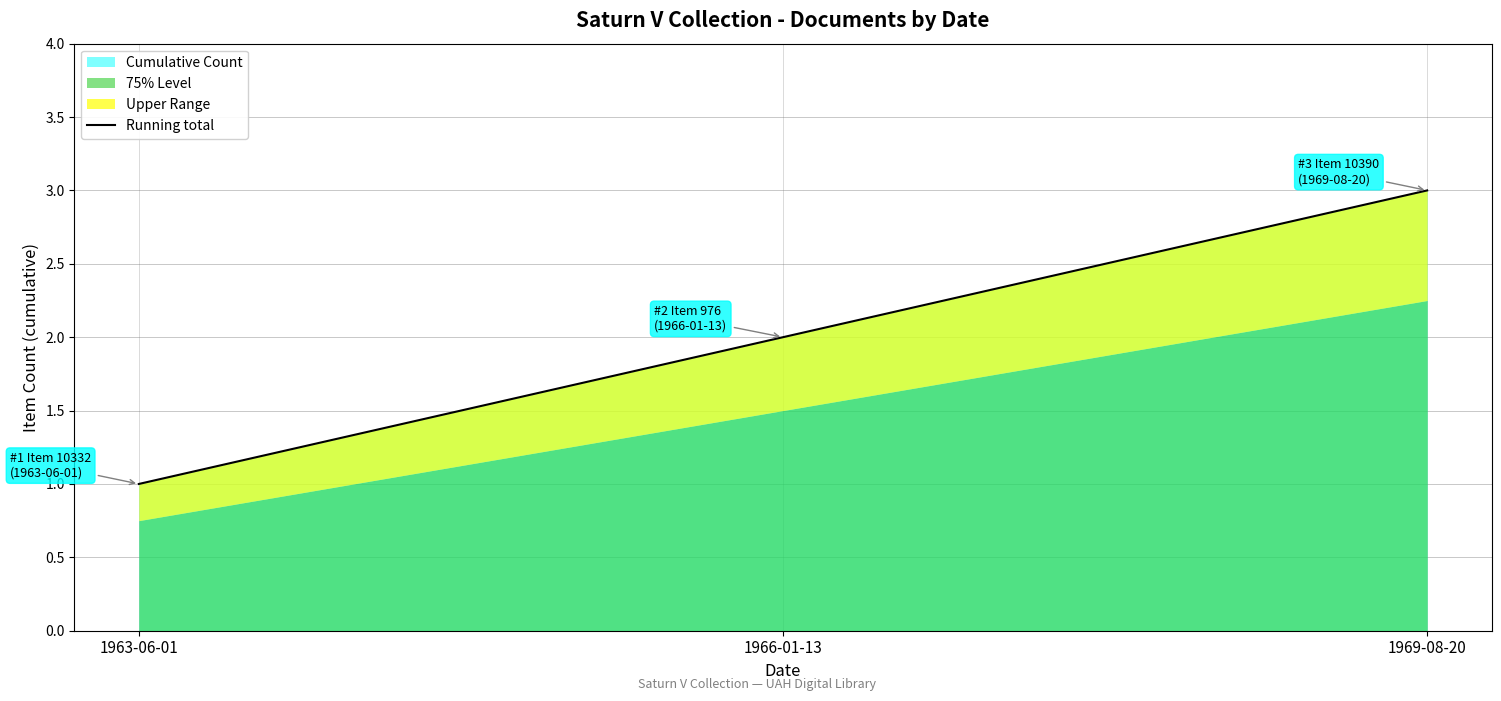

How many values are between 1 and 3?

3